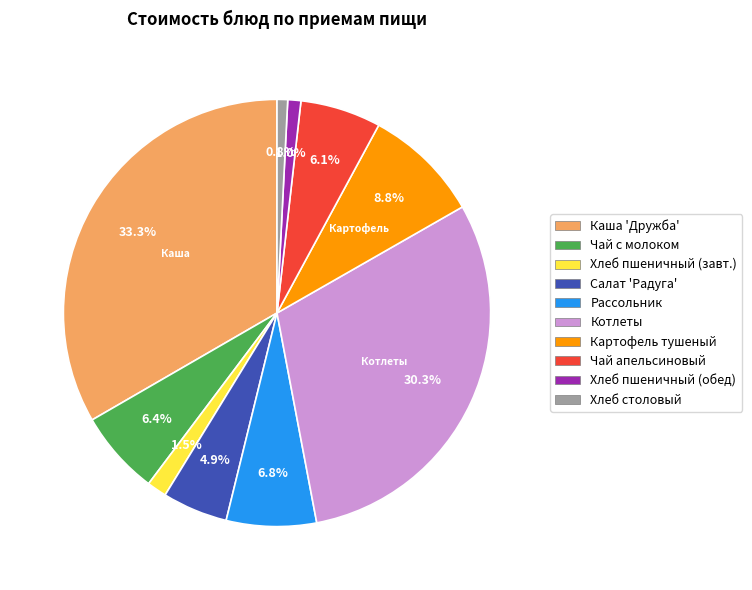

Is there any slice that represents more than half of the pie?

No